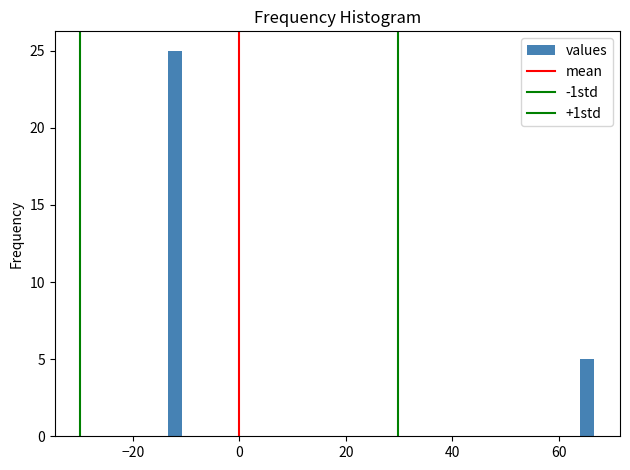

Around what value on the x-axis is the tallest bar? Give the approximate position of its centre, as read against the axis.

-12